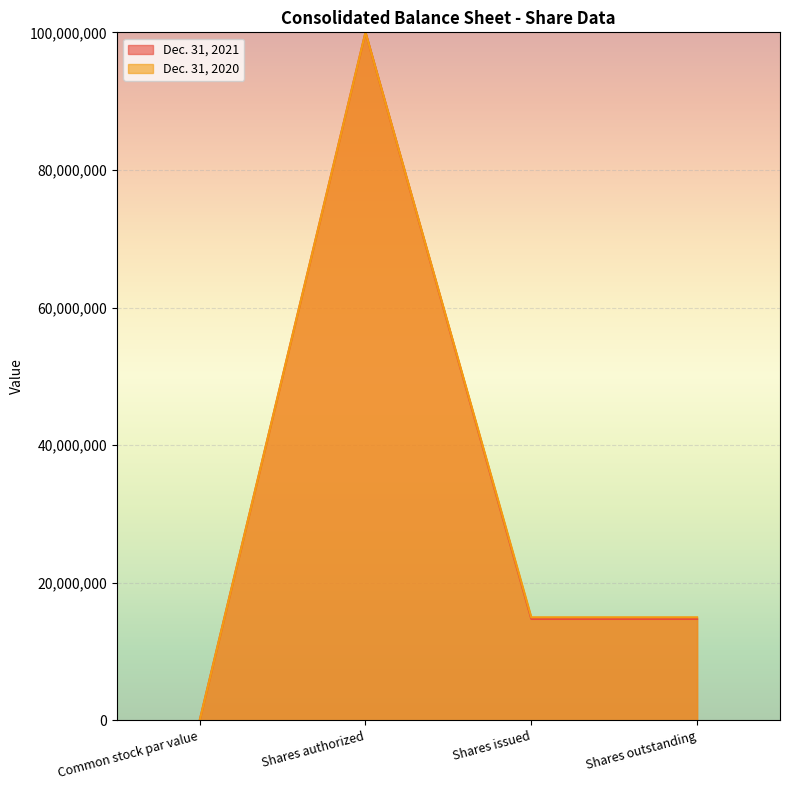

Which series changed the most between Shares authorized and Shares outstanding?

Dec. 31, 2021